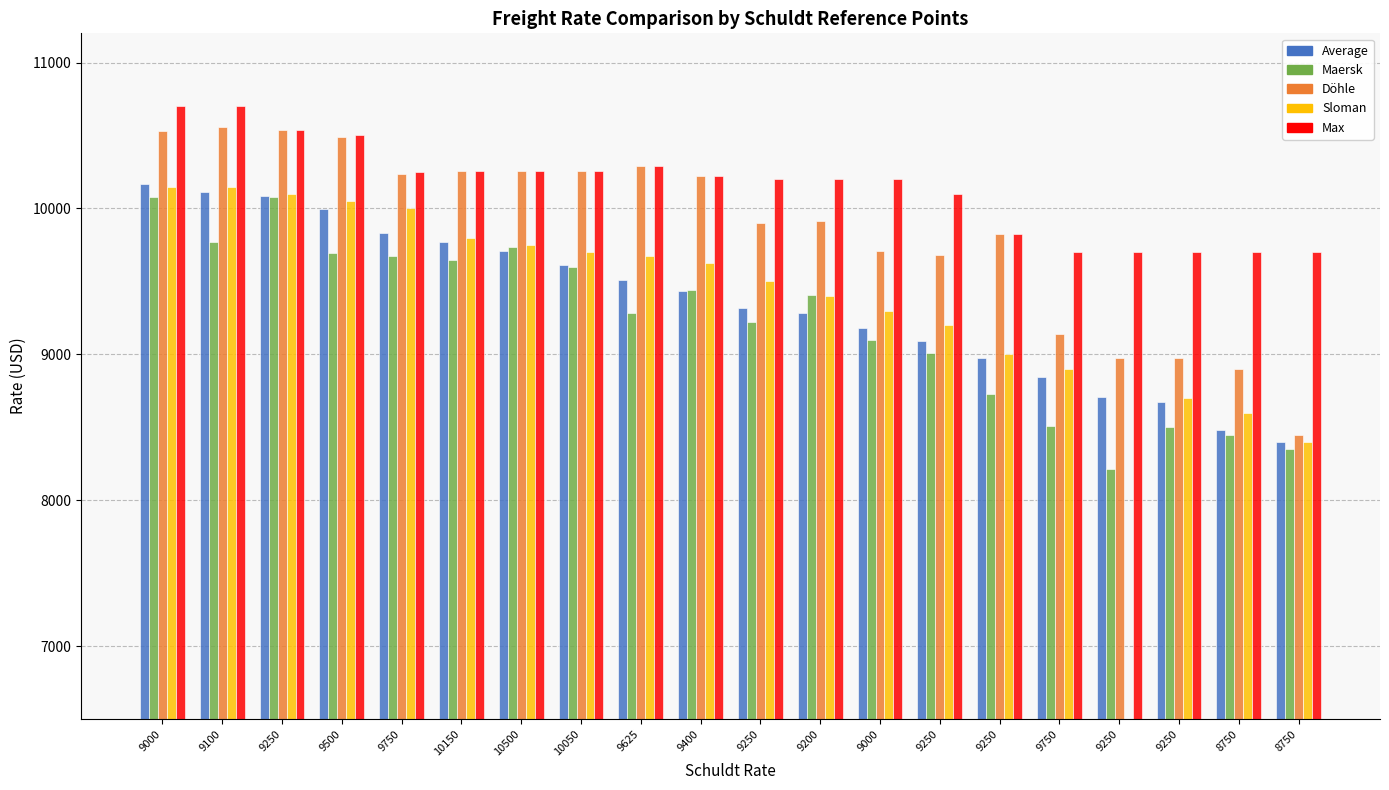

What is the value of the Average bar at the 10th from the left?

9435